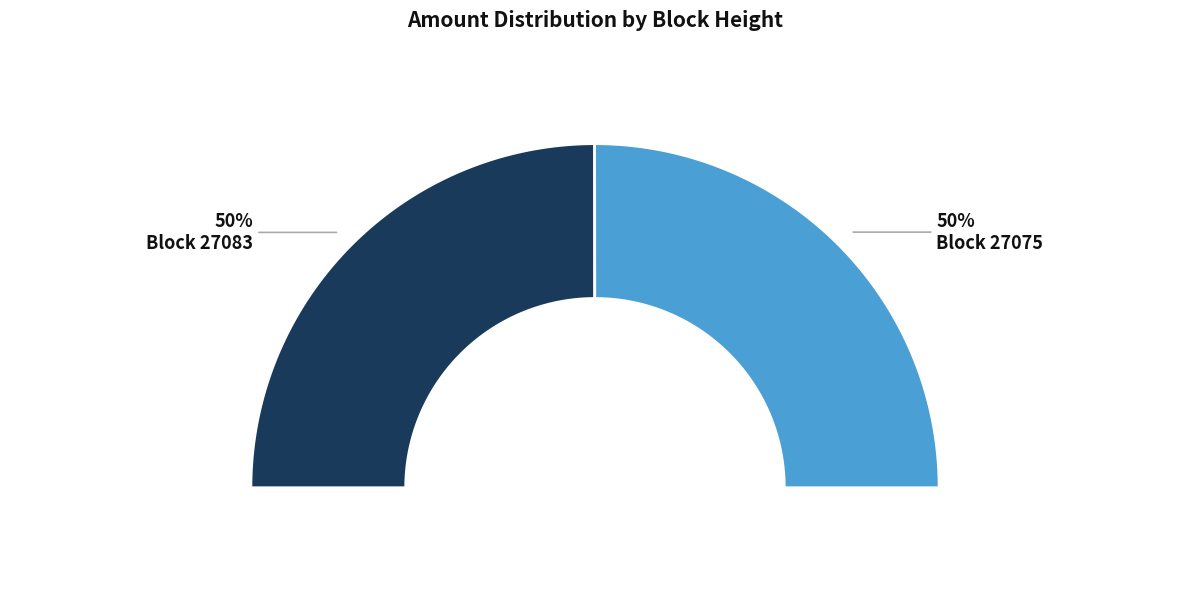

Is it true that 27075 is 50% of the pie?

True